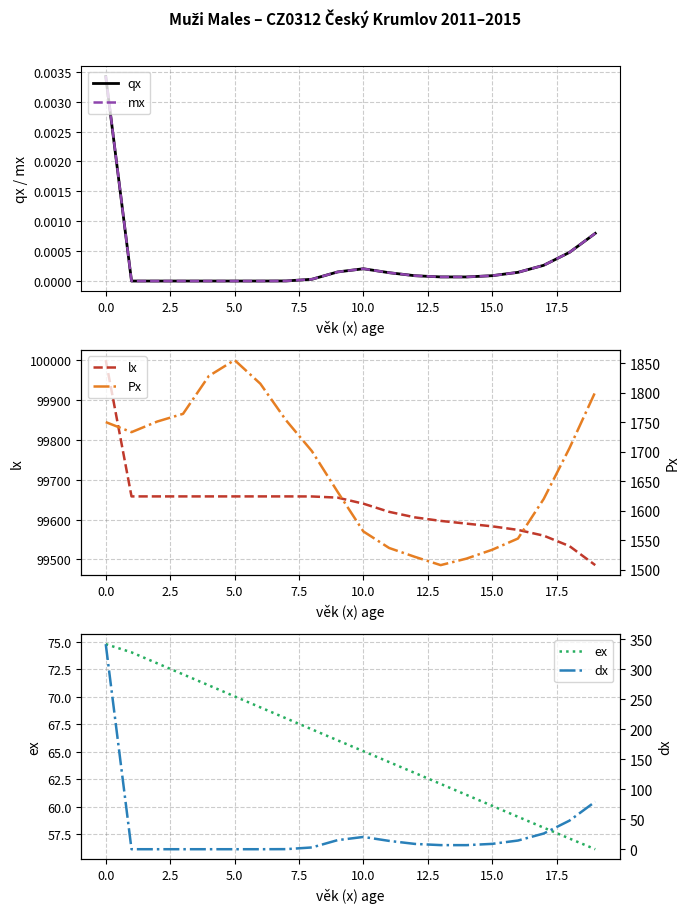

How many interior local valleys does the dx series have?

2